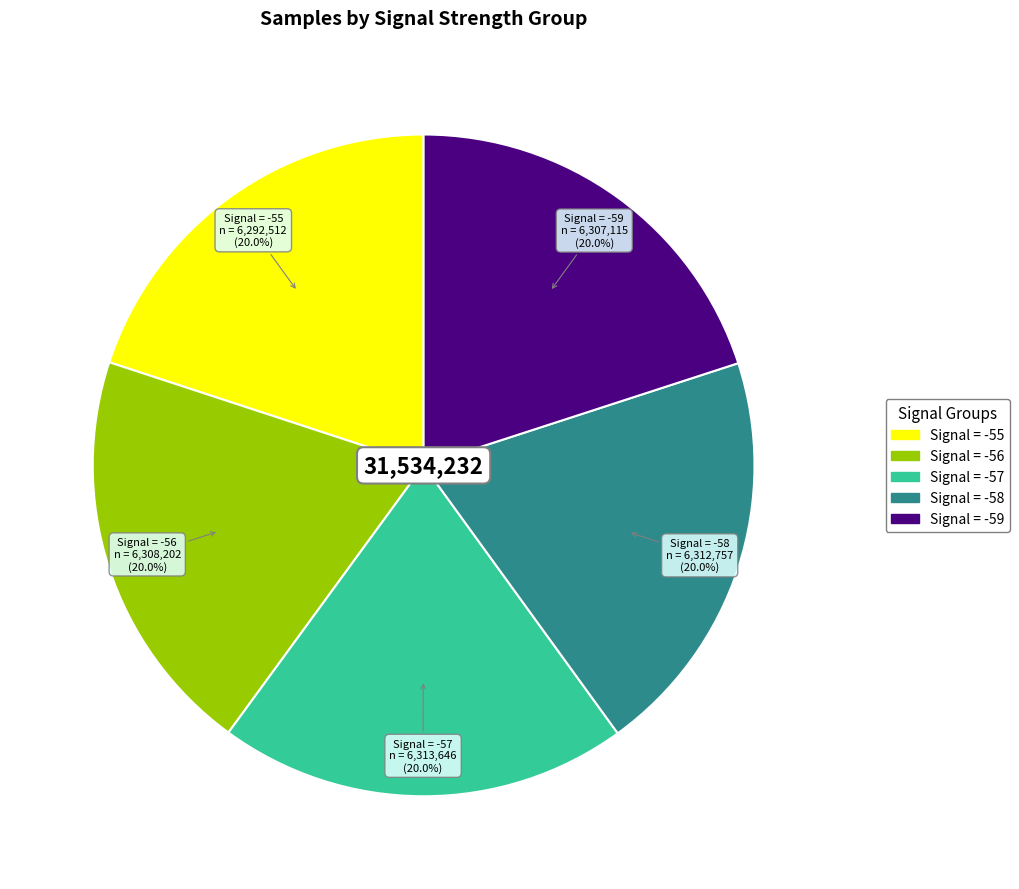

How many segments does this pie chart have?

5